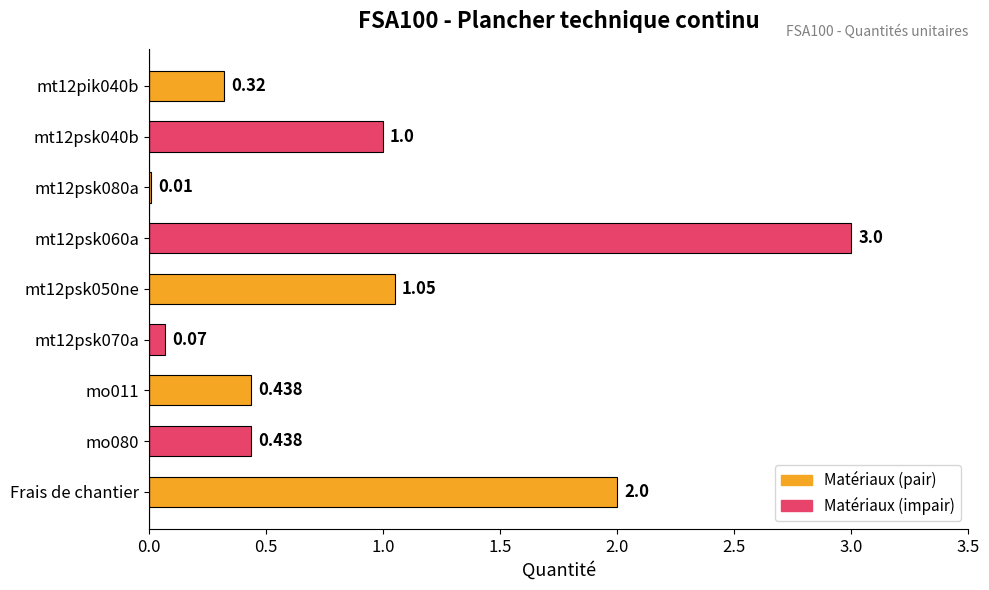

Count the number of data series in this chart.

1